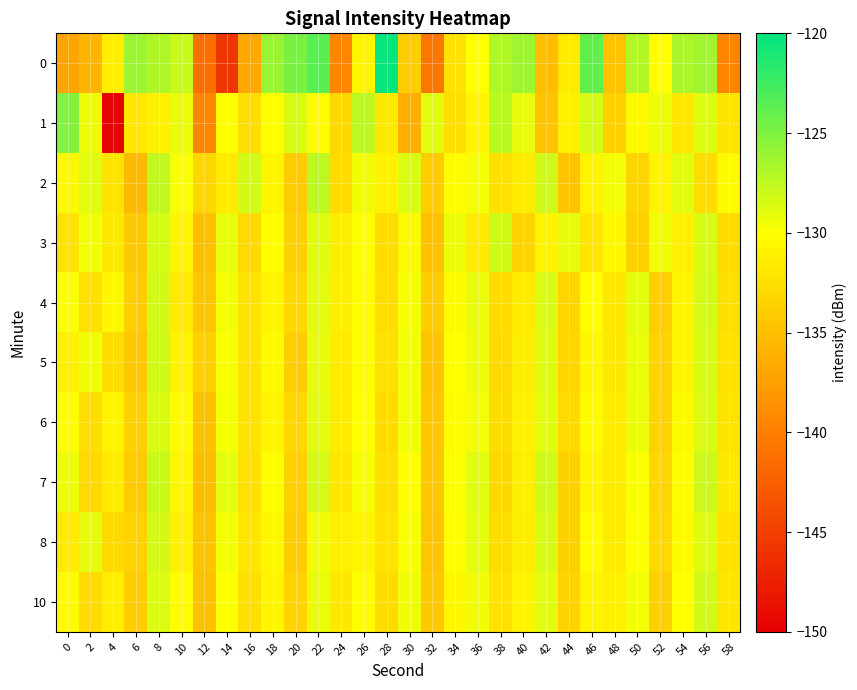

Reading right to left, extract all data points from this chart.

0: 58=-139.6	56=-126.4	54=-126.8	52=-130.0	50=-127.0	48=-134.8	46=-123.9	44=-131.5	42=-135.1	40=-126.3	38=-127.0	36=-130.0	34=-132.2	32=-140.7	30=-134.0	28=-120.3	26=-130.9	24=-139.4	22=-123.6	20=-124.8	18=-126.0	16=-136.8	14=-145.7	12=-141.3	10=-127.9	8=-126.8	6=-126.1	4=-131.3	2=-135.8	0=-137.0
1: 58=-132.1	56=-128.7	54=-131.9	52=-129.3	50=-130.5	48=-133.8	46=-128.4	44=-131.2	42=-134.6	40=-129.1	38=-127.3	36=-130.7	34=-132.5	32=-128.9	30=-136.2	28=-131.8	26=-127.4	24=-133.1	22=-130.2	20=-128.5	18=-129.9	16=-132.6	14=-129.9	12=-139.4	10=-129.2	8=-131.1	6=-131.9	4=-149.6	2=-129.3	0=-125.1
2: 58=-130.4	56=-132.6	54=-128.8	52=-131.0	50=-133.3	48=-129.5	46=-130.8	44=-134.7	42=-128.1	40=-131.5	38=-132.4	36=-129.7	34=-130.2	32=-133.9	30=-128.6	28=-131.1	26=-129.4	24=-132.8	22=-127.5	20=-134.1	18=-130.9	16=-128.3	14=-131.7	12=-133.2	10=-129.8	8=-127.6	6=-135.4	4=-132.1	2=-128.9	0=-130.5
3: 58=-132.8	56=-128.5	54=-131.2	52=-129.4	50=-133.7	48=-130.6	46=-132.0	44=-129.1	42=-130.9	40=-133.4	38=-128.2	36=-131.6	34=-129.3	32=-134.8	30=-130.5	28=-132.7	26=-129.9	24=-131.4	22=-128.7	20=-133.6	18=-130.1	16=-132.9	14=-129.2	12=-135.1	10=-130.7	8=-128.4	6=-134.2	4=-131.8	2=-129.6	0=-132.3
4: 58=-132.5	56=-128.4	54=-130.7	52=-133.8	50=-129.0	48=-131.9	46=-130.1	44=-133.3	42=-128.6	40=-131.5	38=-132.8	36=-129.2	34=-130.4	32=-134.0	30=-129.7	28=-132.6	26=-130.2	24=-131.3	22=-128.9	20=-133.1	18=-130.8	16=-132.2	14=-129.5	12=-134.5	10=-131.7	8=-128.3	6=-133.9	4=-130.6	2=-132.4	0=-129.8
5: 58=-132.3	56=-128.5	54=-130.8	52=-133.5	50=-129.2	48=-131.8	46=-130.6	44=-133.2	42=-128.7	40=-131.4	38=-132.9	36=-129.3	34=-130.0	32=-134.6	30=-129.6	28=-132.4	26=-130.3	24=-131.7	22=-129.1	20=-133.9	18=-130.5	16=-132.1	14=-129.8	12=-133.6	10=-130.9	8=-128.1	6=-134.3	4=-132.7	2=-129.4	0=-131.2
6: 58=-132.1	56=-128.6	54=-130.5	52=-133.4	50=-129.3	48=-131.7	46=-130.4	44=-133.0	42=-128.9	40=-131.1	38=-132.7	36=-129.6	34=-130.3	32=-134.3	30=-129.5	28=-132.8	26=-130.0	24=-131.5	22=-128.8	20=-133.2	18=-130.9	16=-132.3	14=-129.7	12=-134.9	10=-130.4	8=-128.5	6=-133.7	4=-131.0	2=-132.6	0=-130.1
7: 58=-131.8	56=-128.0	54=-130.3	52=-133.2	50=-129.8	48=-131.5	46=-130.7	44=-133.6	42=-128.2	40=-131.3	38=-133.1	36=-128.8	34=-129.9	32=-134.4	30=-130.1	28=-132.5	26=-129.7	24=-131.9	22=-128.4	20=-133.8	18=-130.2	16=-132.4	14=-129.0	12=-135.2	10=-130.6	8=-127.9	6=-134.1	4=-131.6	2=-133.0	0=-129.3
8: 58=-132.2	56=-128.7	54=-130.4	52=-133.0	50=-129.9	48=-131.6	46=-130.2	44=-133.7	42=-128.5	40=-131.4	38=-132.6	36=-129.0	34=-130.1	32=-134.5	30=-129.8	28=-132.3	26=-130.8	24=-131.2	22=-129.4	20=-134.0	18=-130.6	16=-132.0	14=-129.6	12=-134.7	10=-131.1	8=-128.3	6=-133.5	4=-132.9	2=-129.1	0=-131.7
10: 58=-132.0	56=-128.3	54=-130.0	52=-133.6	50=-129.5	48=-131.2	46=-130.9	44=-133.5	42=-128.8	40=-131.0	38=-132.3	36=-129.4	34=-130.6	32=-134.2	30=-129.4	28=-132.7	26=-130.1	24=-131.8	22=-129.2	20=-133.4	18=-130.7	16=-132.5	14=-129.9	12=-135.0	10=-130.3	8=-128.6	6=-134.0	4=-131.3	2=-132.8	0=-130.4